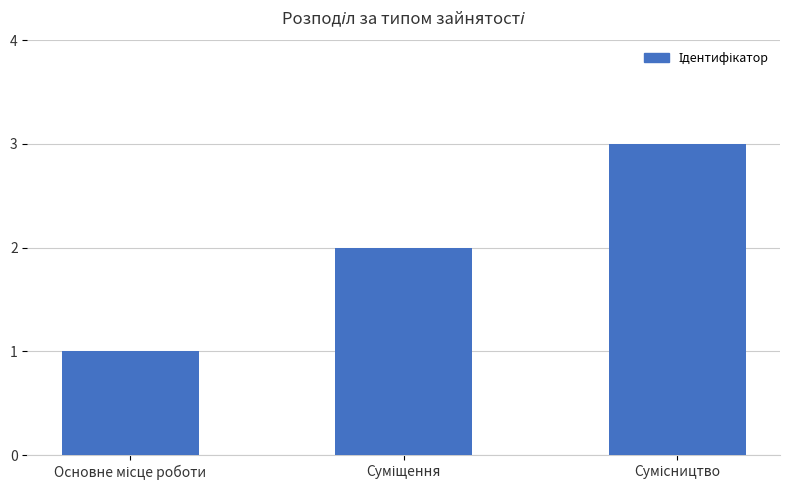

What is the greatest value displayed?

3